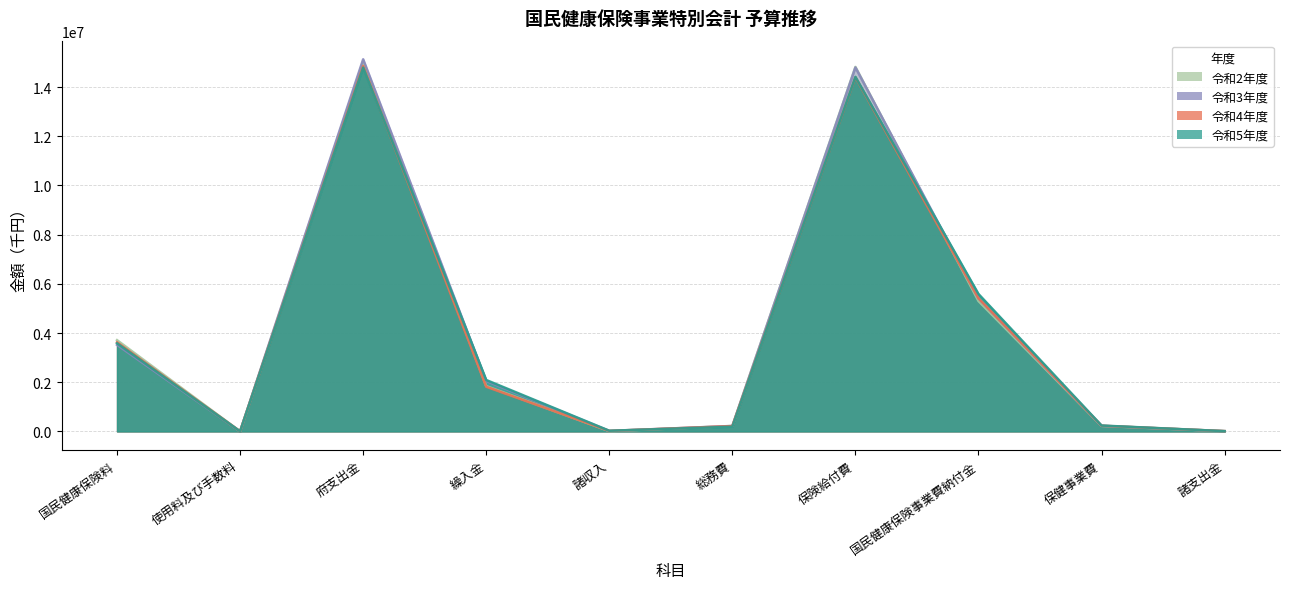

What is the value of the 令和5年度 point at the 7th from the left?

14413865